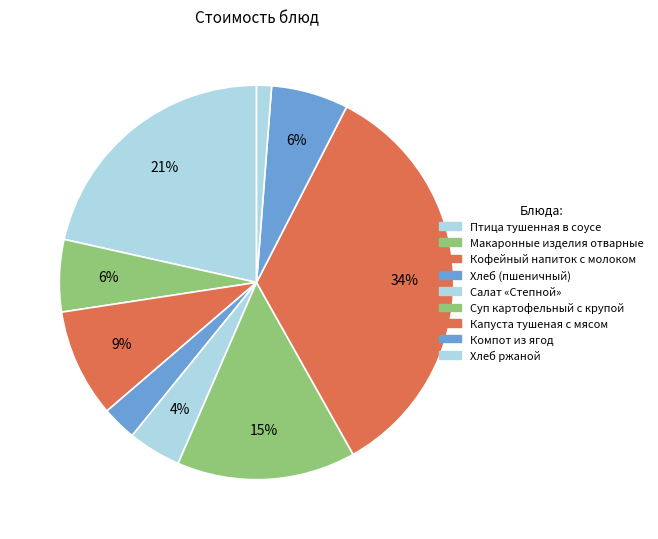

Which category has the biggest portion of the pie?

Капуста тушеная с мясом